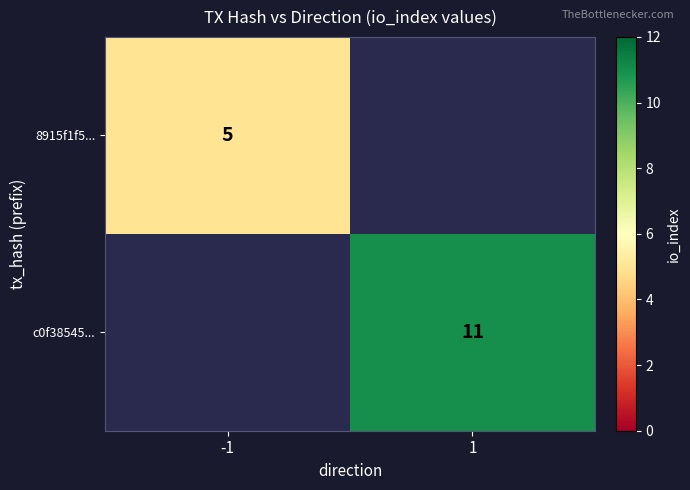

The value of c0f38545... at 1 is 11. True or false?

True